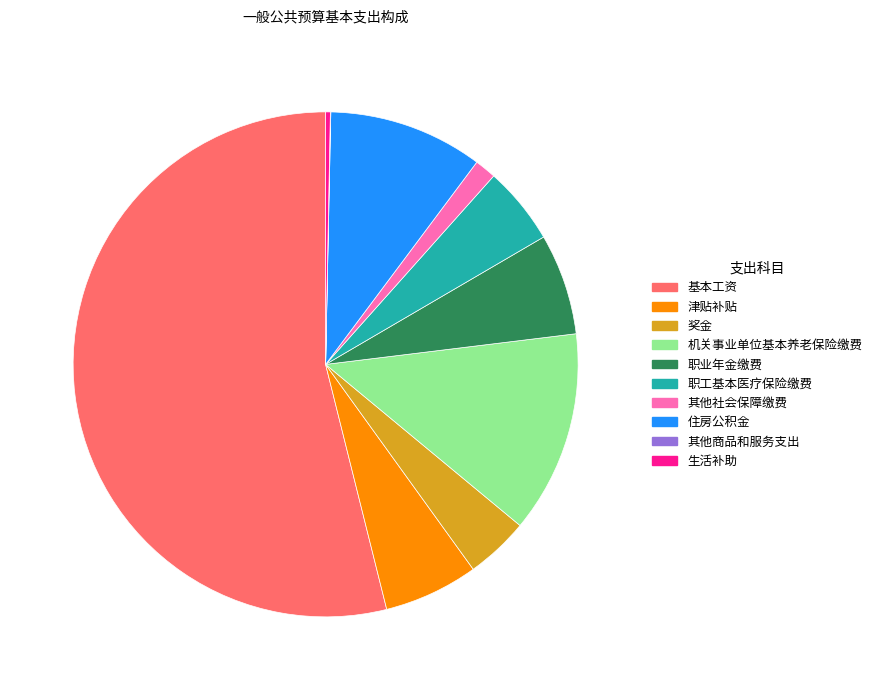

Does 生活补助 represent more than half of the total?

No